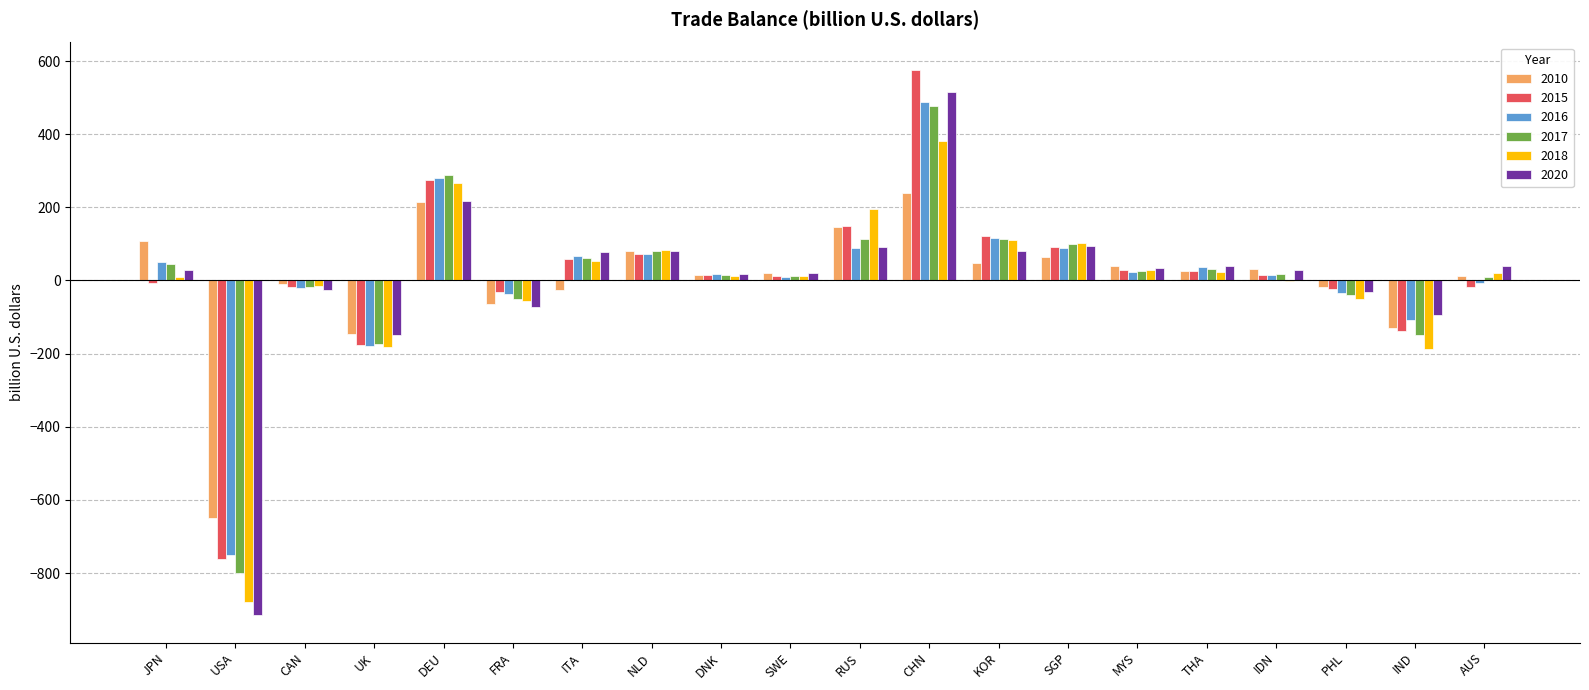

How many groups of bars are there?

20